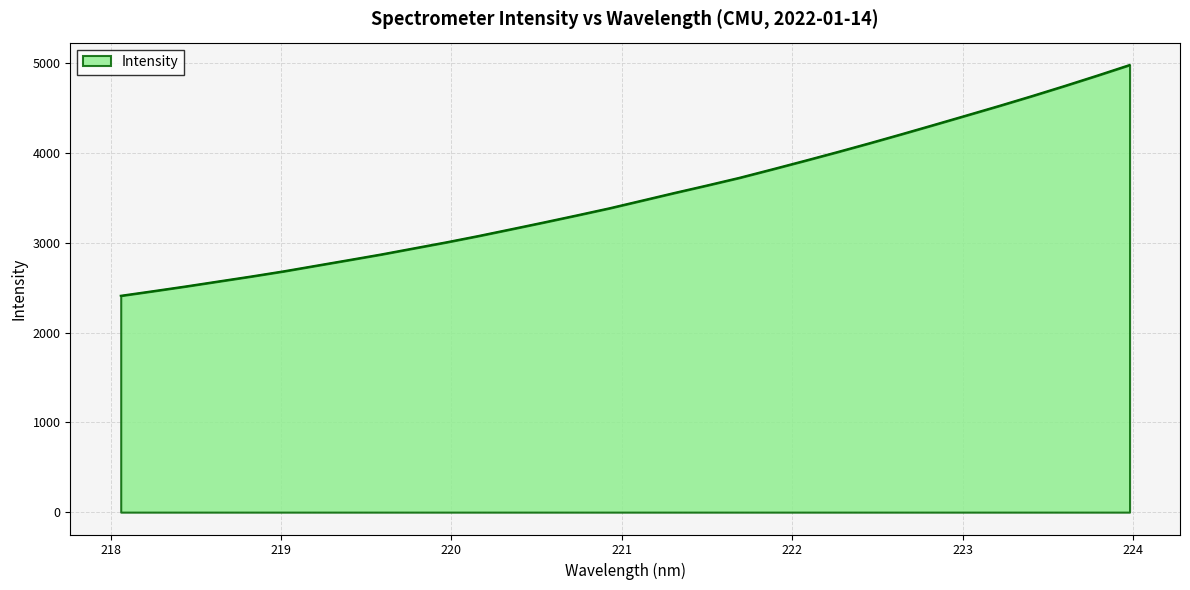

What is the greatest value displayed?

4979.3